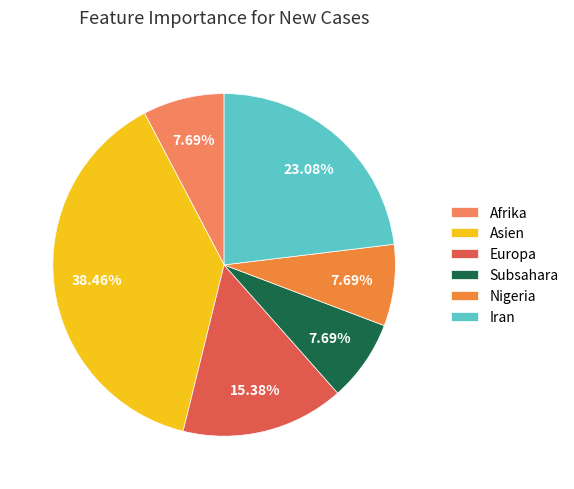

How many segments does this pie chart have?

6